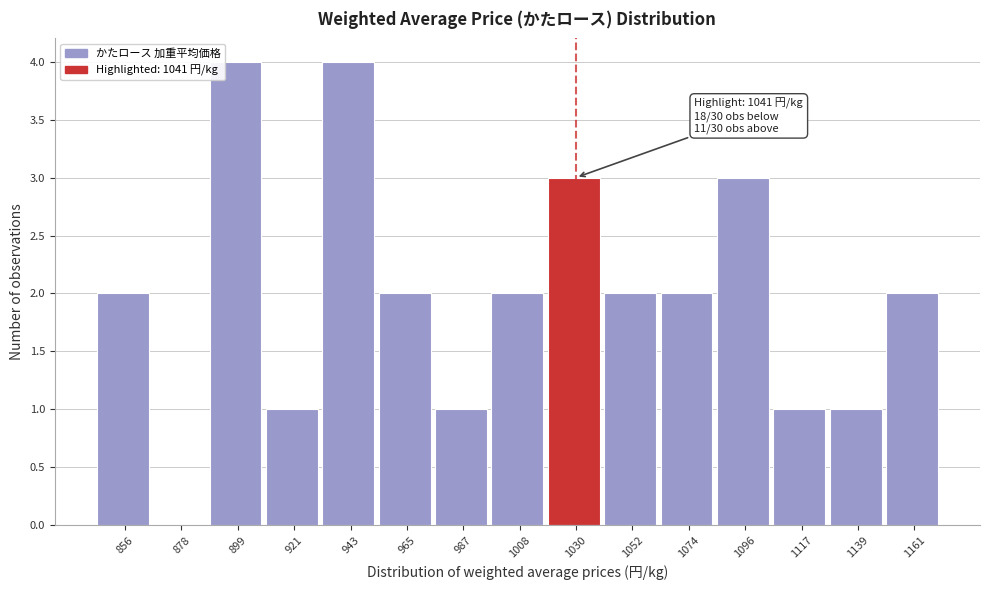

Reading left to right, transcribe all the data shown in this chart.

856=2	878=0	899=4	921=1	943=4	965=2	987=1	1008=2	1030=3	1052=2	1074=2	1096=3	1117=1	1139=1	1161=2